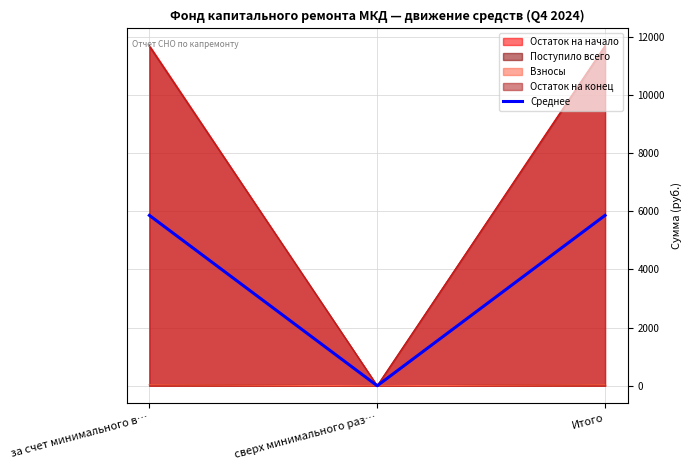

Which has a higher value, Итого or сверх минимального раз…?

Итого